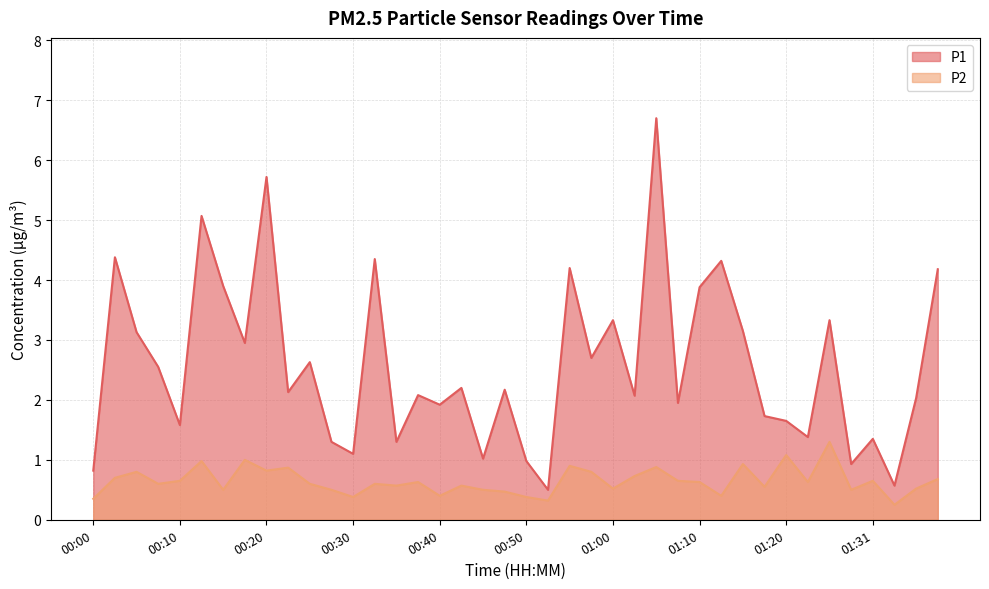

What is the minimum value for P1?

0.5